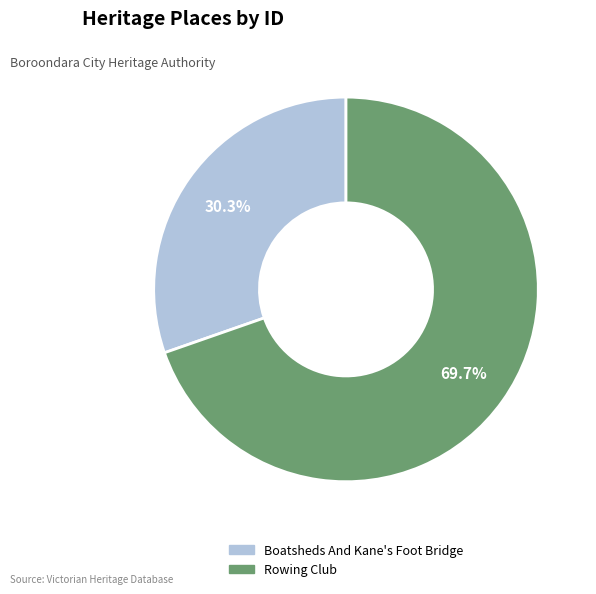

True or false: Boatsheds And Kane's Foot Bridge accounts for 30% of the total.

True